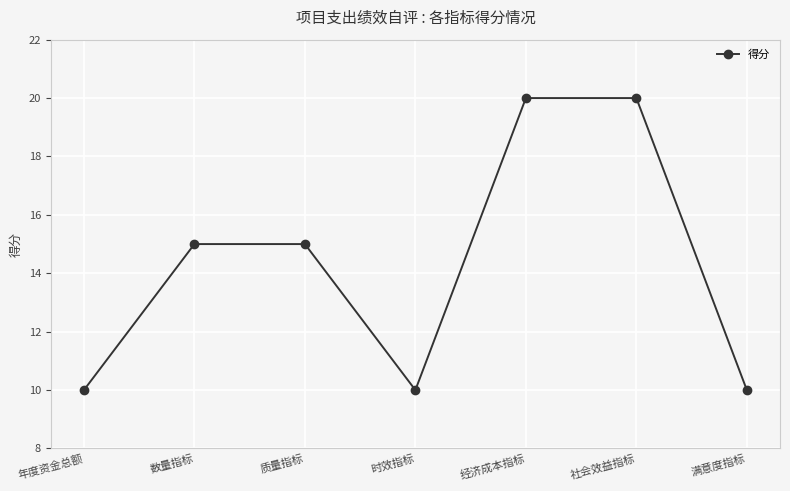

What is the value of the 7th point from the left?

10